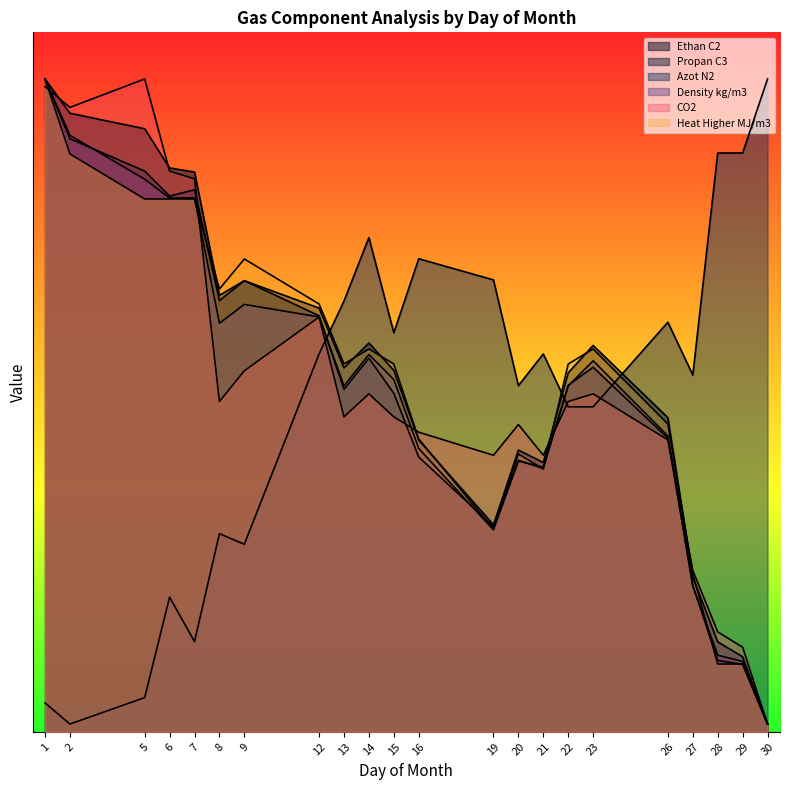

What is the difference between the maximum and second lowest values in the Propan C3 series?

3.7